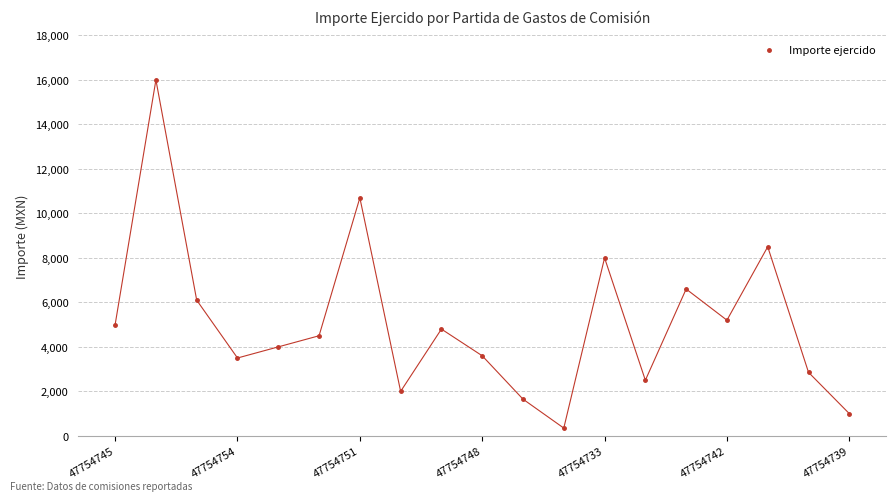

Reading left to right, transcribe all the data shown in this chart.

5000	16000	6100	3500	4000	4500	10700	2000	4800	3600	1650	350	8000	2500	6600	5200	8500	2856	1000